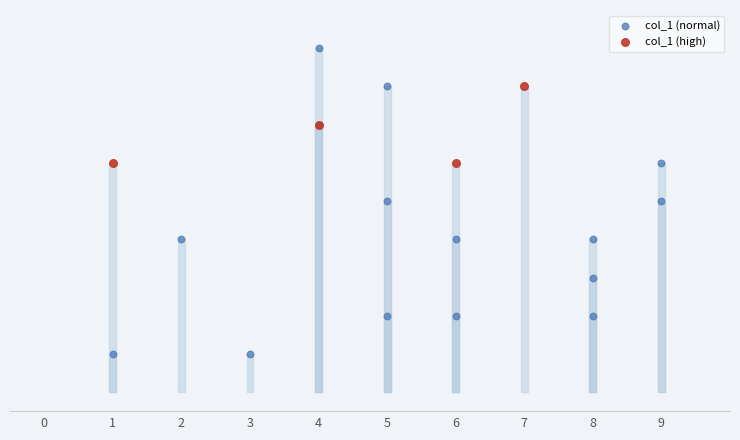

What are all the series names shown in the legend?

col_1 (normal), col_1 (high)